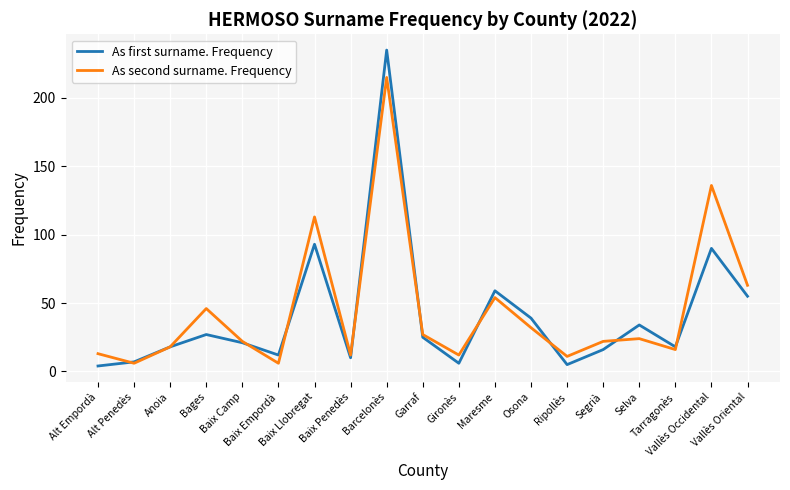

Which series has the largest total across all categories?

As second surname. Frequency